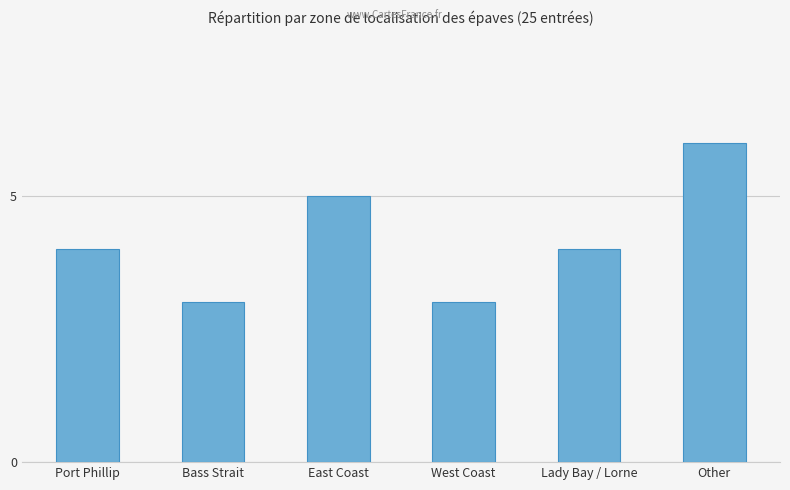

Reading left to right, list all the values displayed in this chart.

Port Phillip=4	Bass Strait=3	East Coast=5	West Coast=3	Lady Bay / Lorne=4	Other=6